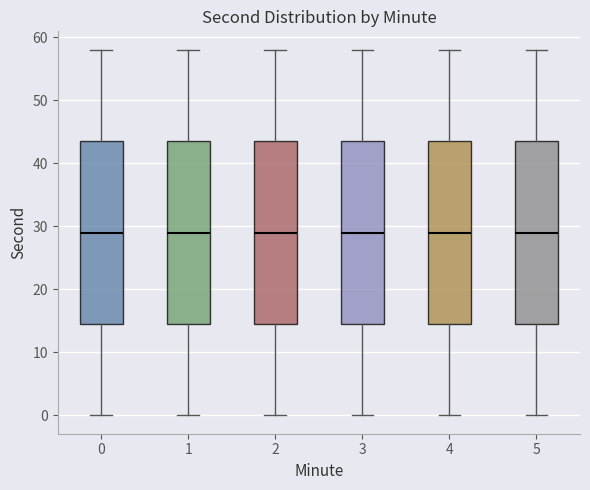

Reading left to right, transcribe this box plot: for each box, give where its median line is, the range the box spans, and where its two whiskers end, as read against the y-axis. The values are not printed on the chart, so give them approximately, as read against the axis.

0: median 29, box 15 to 44, whiskers 0 to 58
1: median 29, box 15 to 44, whiskers 0 to 58
2: median 29, box 15 to 44, whiskers 0 to 58
3: median 29, box 15 to 44, whiskers 0 to 58
4: median 29, box 15 to 44, whiskers 0 to 58
5: median 29, box 15 to 44, whiskers 0 to 58